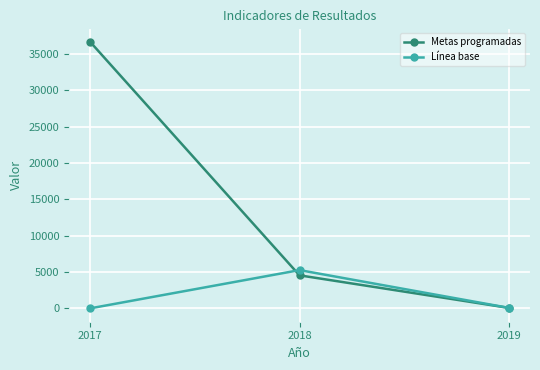

How many lines are shown in the chart?

2